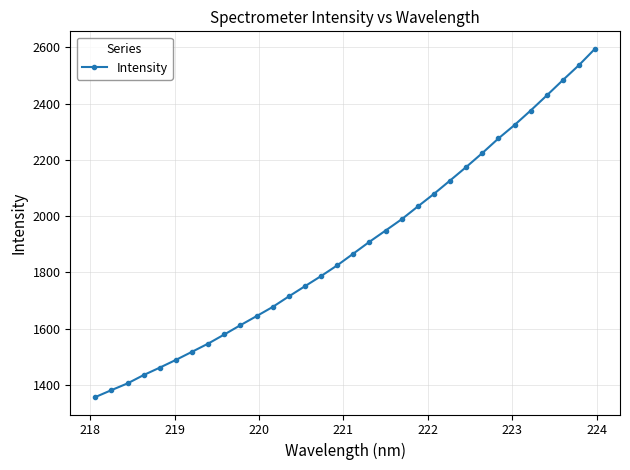

True or false: the data has more than 1 interior local peaks.

False